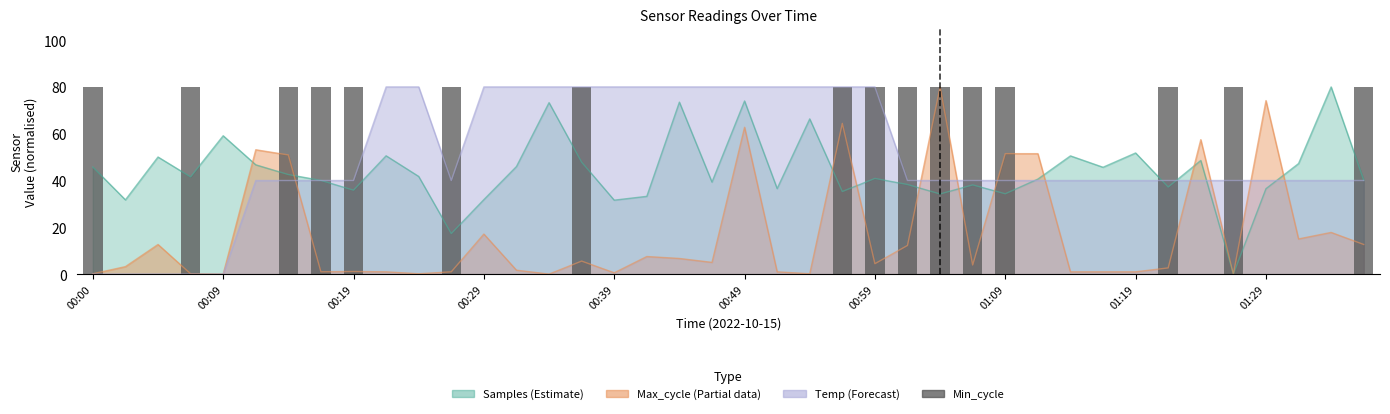

Count the number of categories in the chart.

40